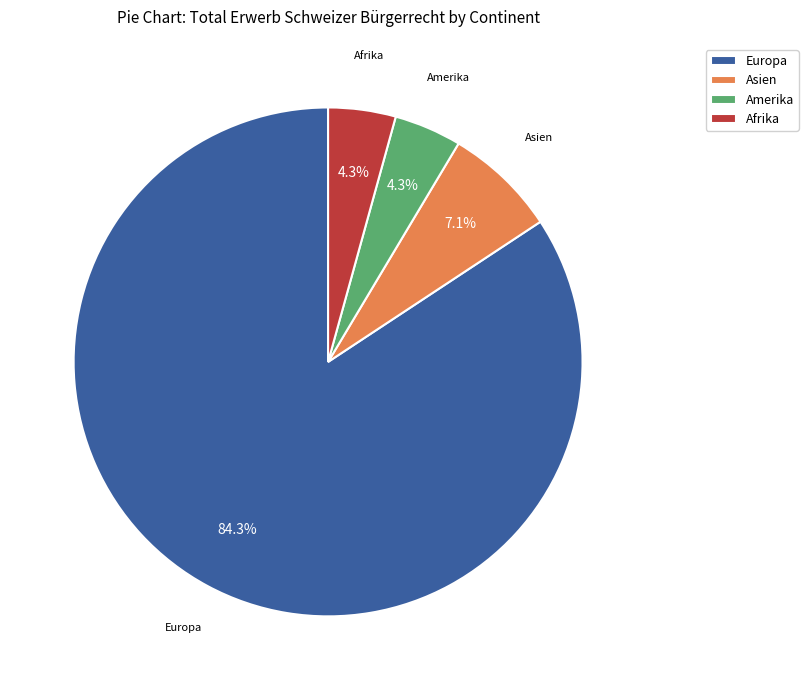

How many slices are in this pie chart?

4